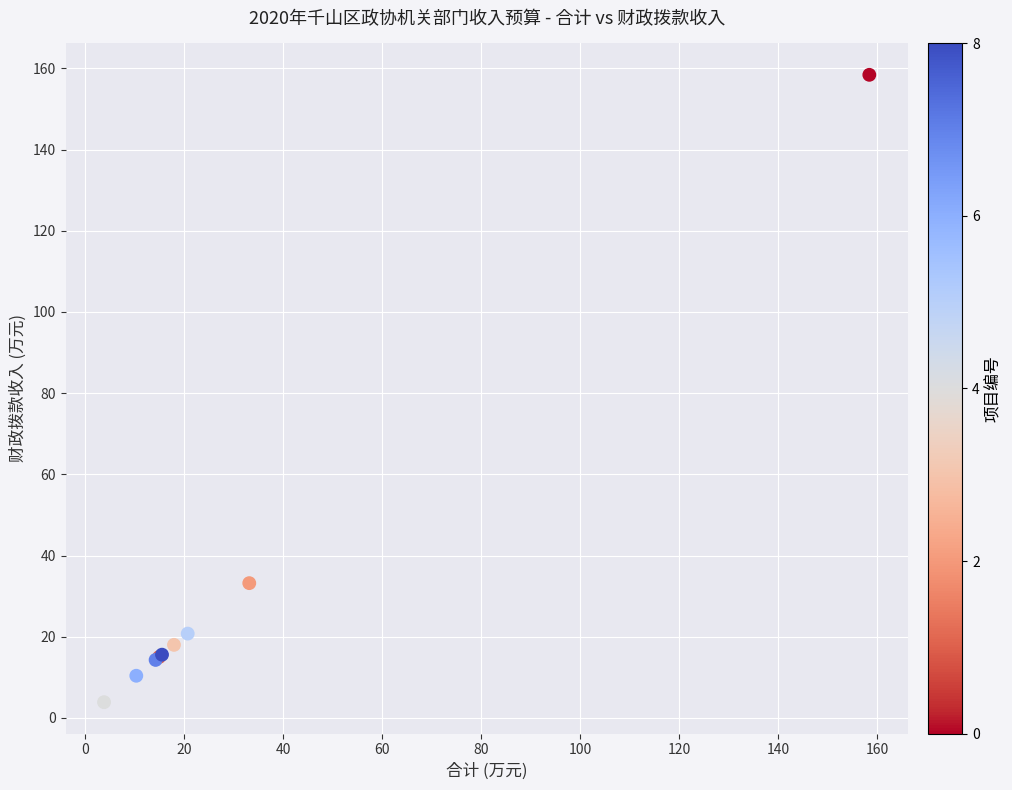

What Y value in the scatter plot is closest to 81?

33.2